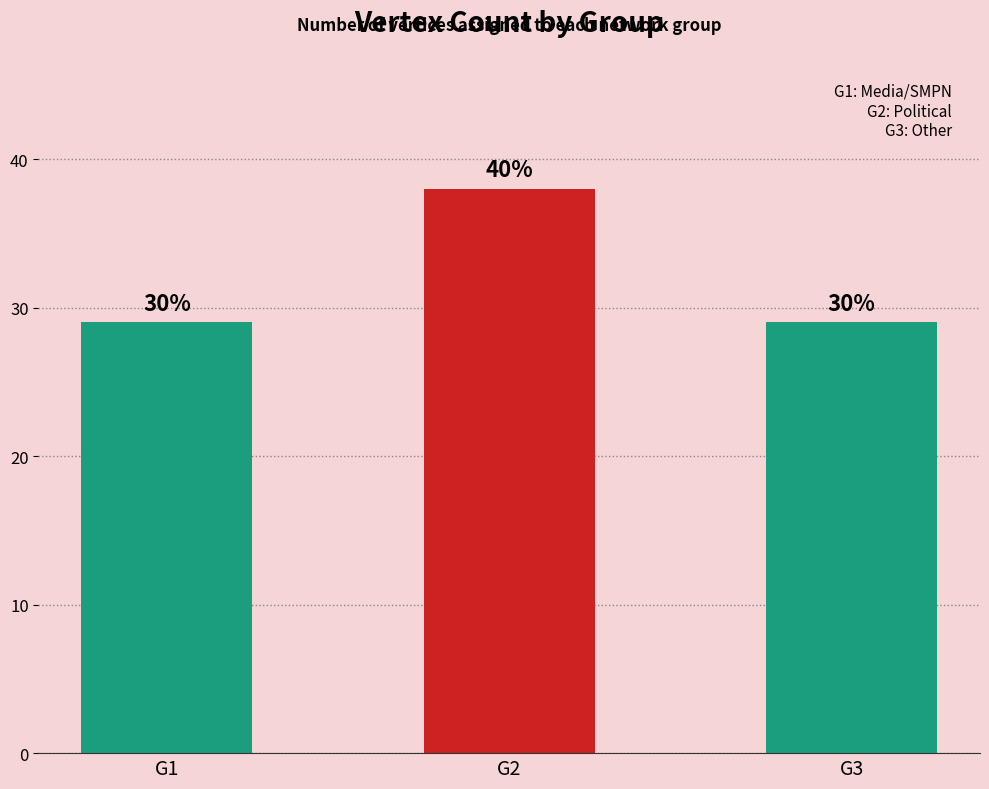

How many bars are there in total?

3